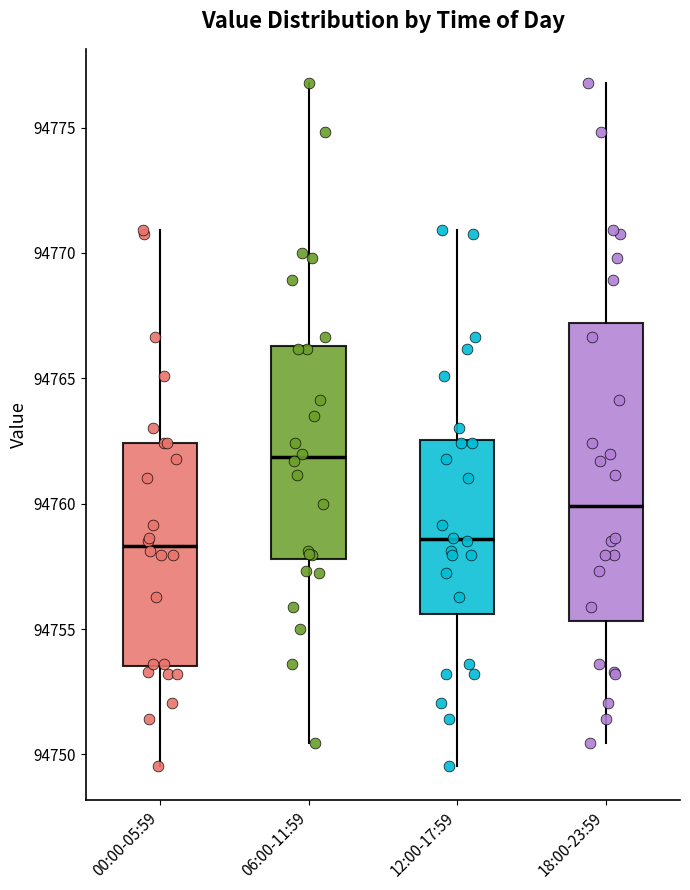

Where is the upper edge of the box for 12:00-17:59 on the y-axis? The values are not printed on the chart, so give them approximately, as read against the axis.

94762.5